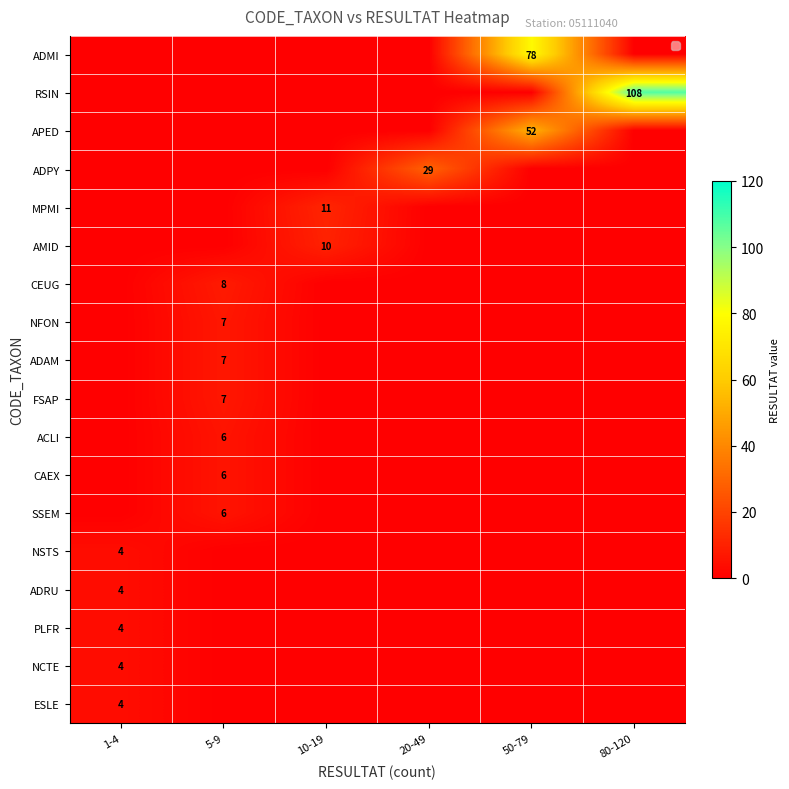

What is the difference between the highest and lowest values at 1-4?

4